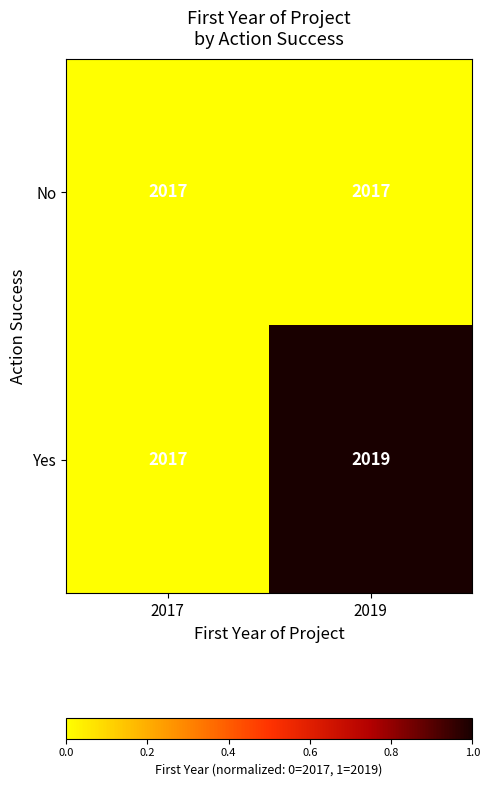

The Yes series shows 3100 at 2017. True or false?

False